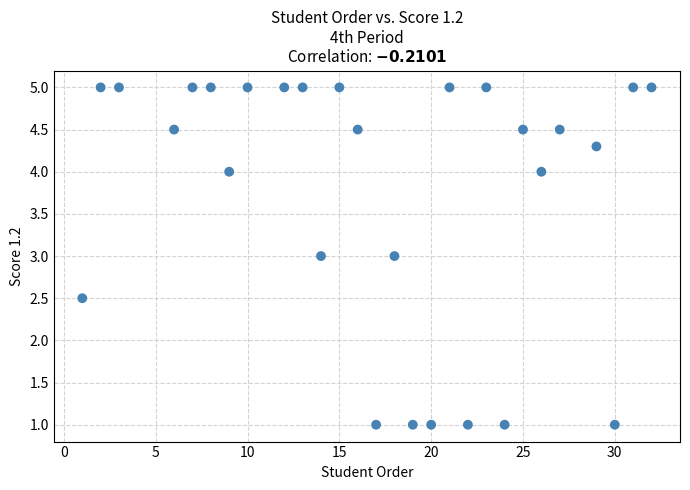

What is the range of X values (max minus min)?

31.0